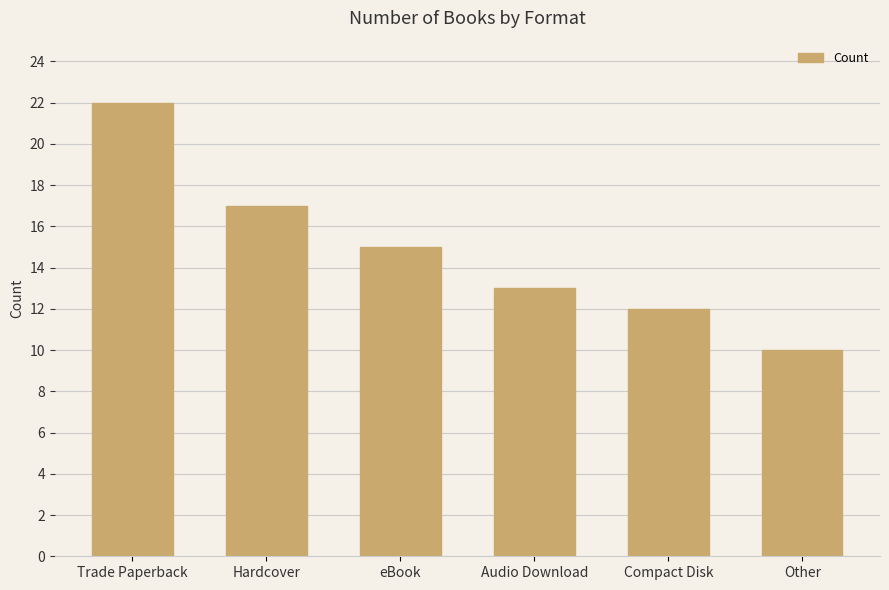

Count the number of data series in this chart.

1